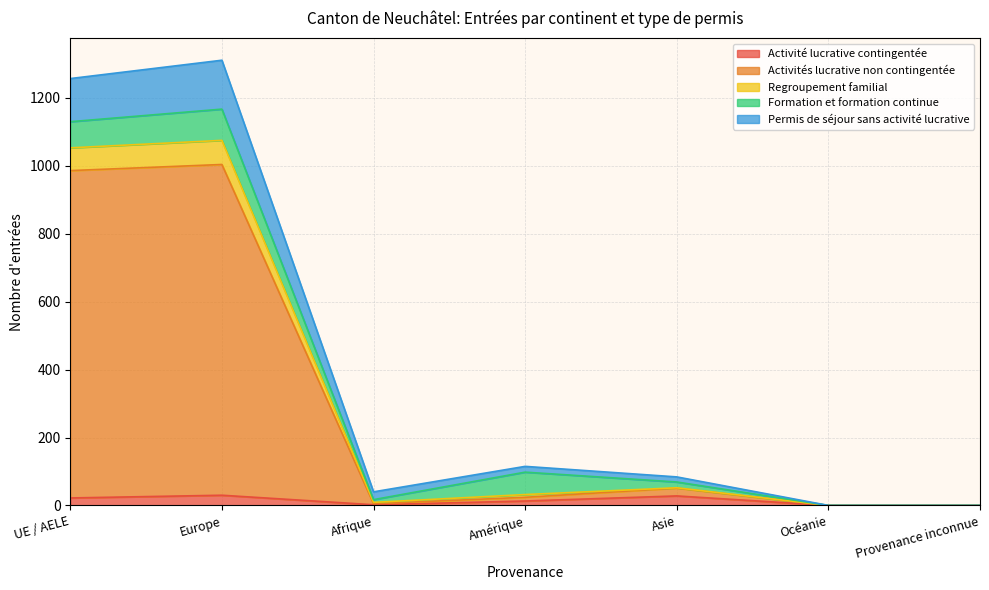

Does the chart have visible grid lines?

Yes